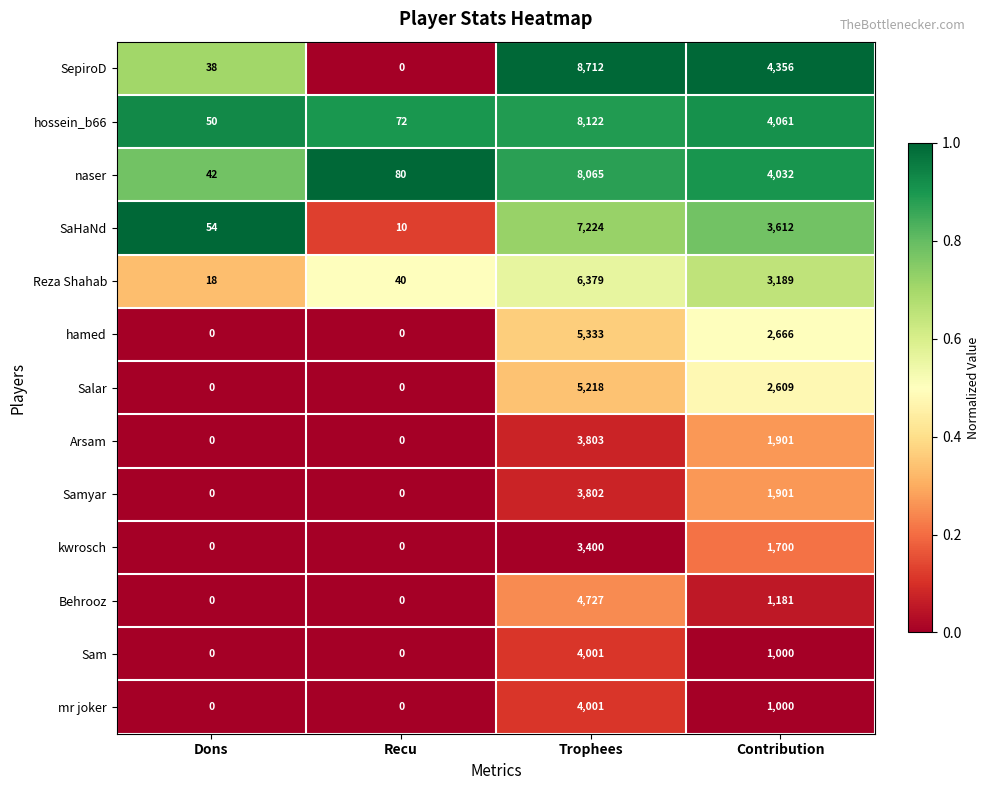

How many distinct data groups are displayed?

13